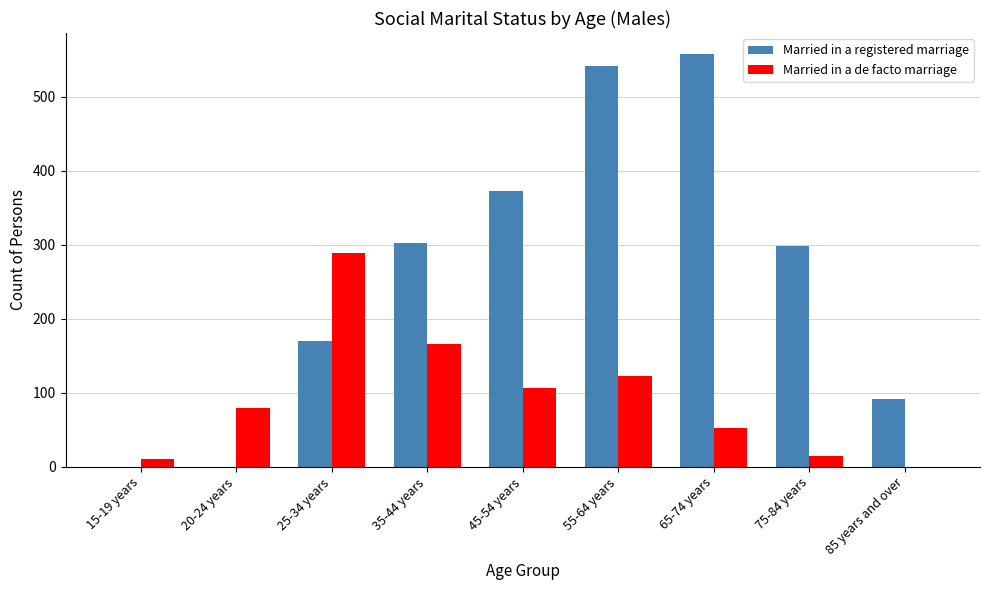

The value of Married in a de facto marriage at 65-74 years is 14. True or false?

False